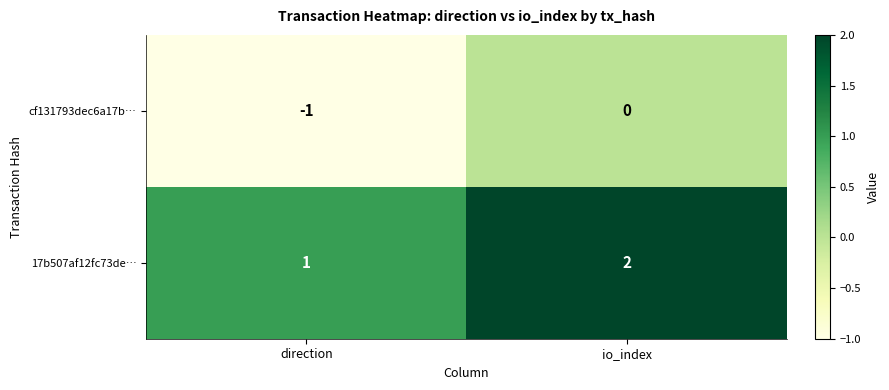

What is the sum of the 17b507af12fc73de… values at direction and io_index?

3